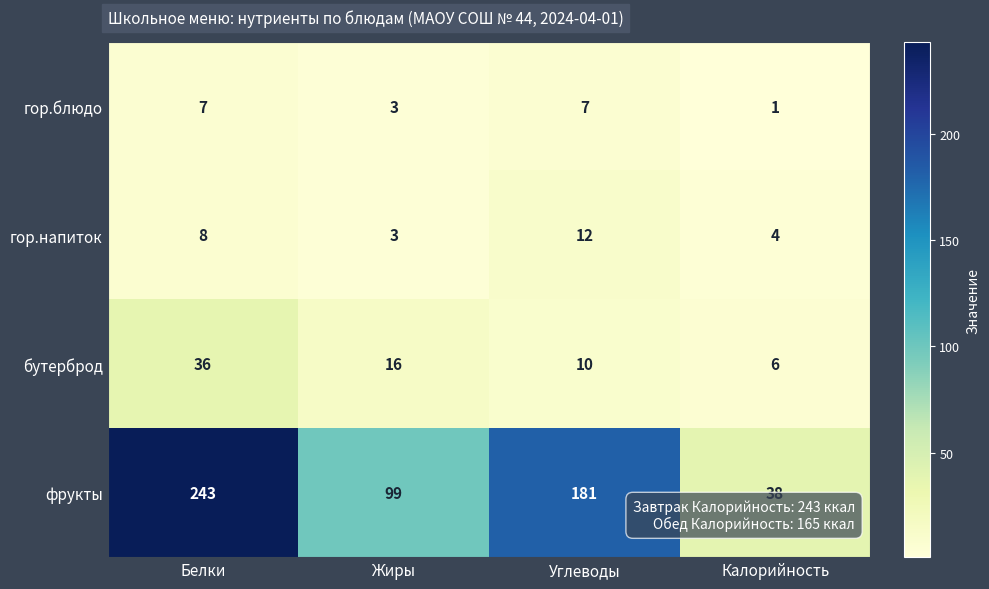

What is the total value across all series at Калорийность?

49